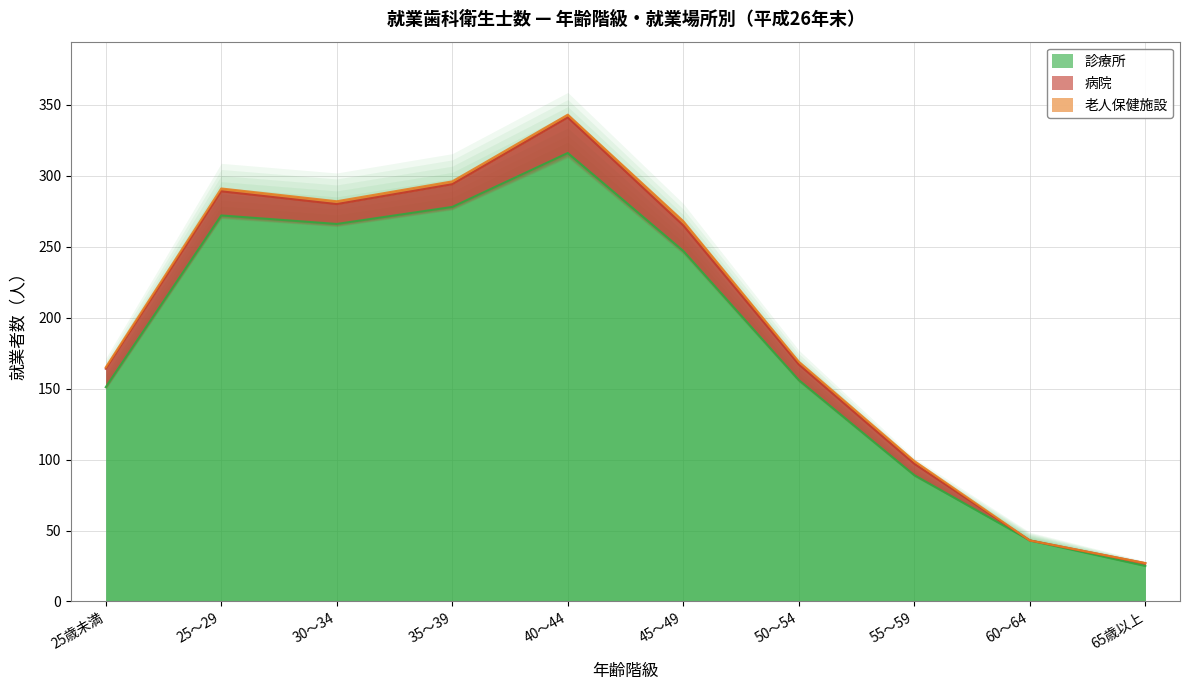

At which label does 病院 first exceed 14?

25～29